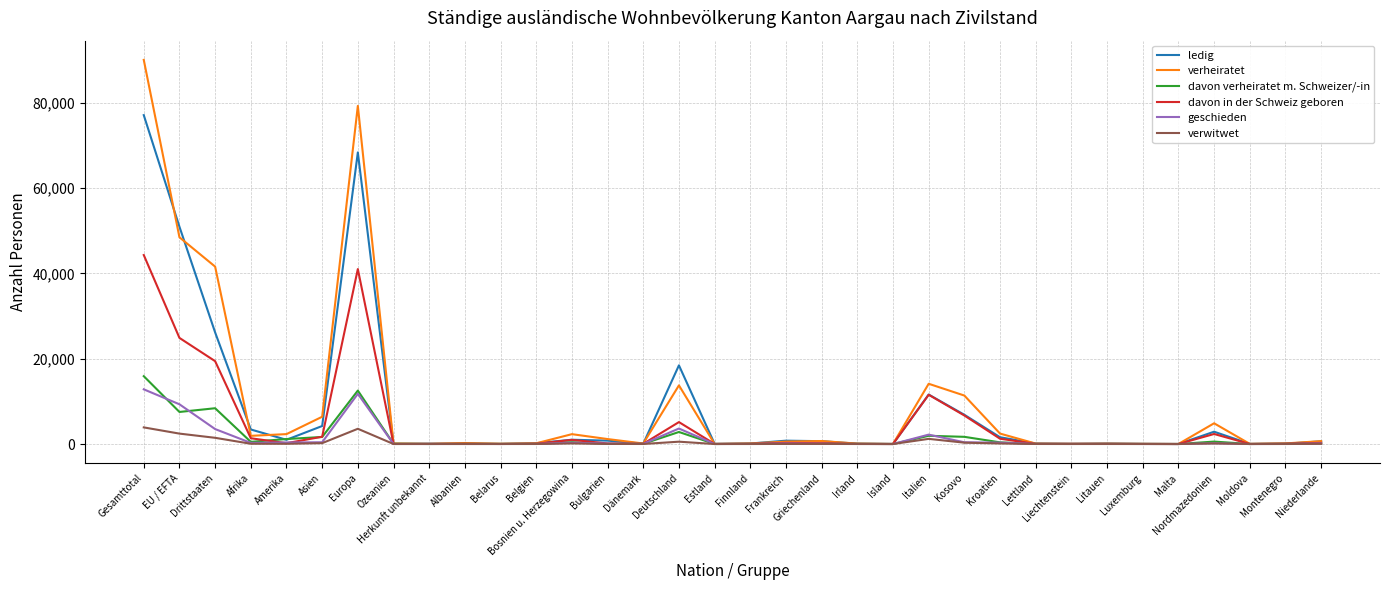

What are all the series names shown in the legend?

ledig, verheiratet, davon verheiratet m. Schweizer/-in, davon in der Schweiz geboren, geschieden, verwitwet